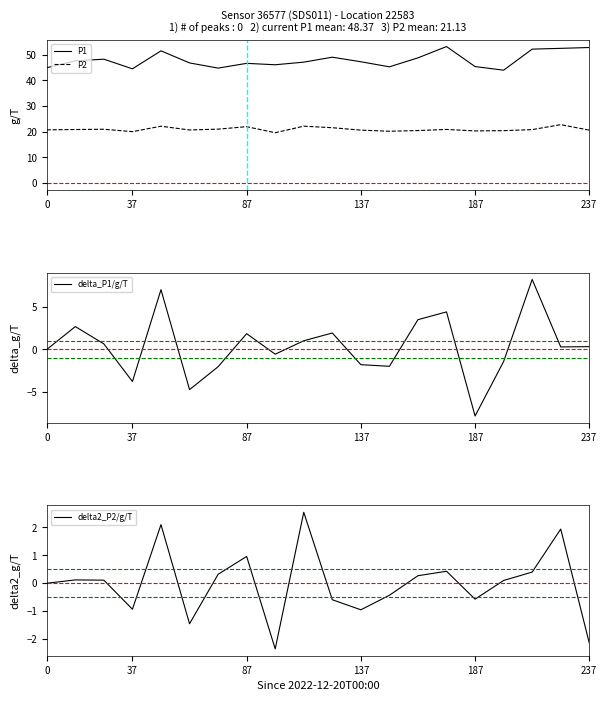

At how many categories does at least one series exceed 39?

20